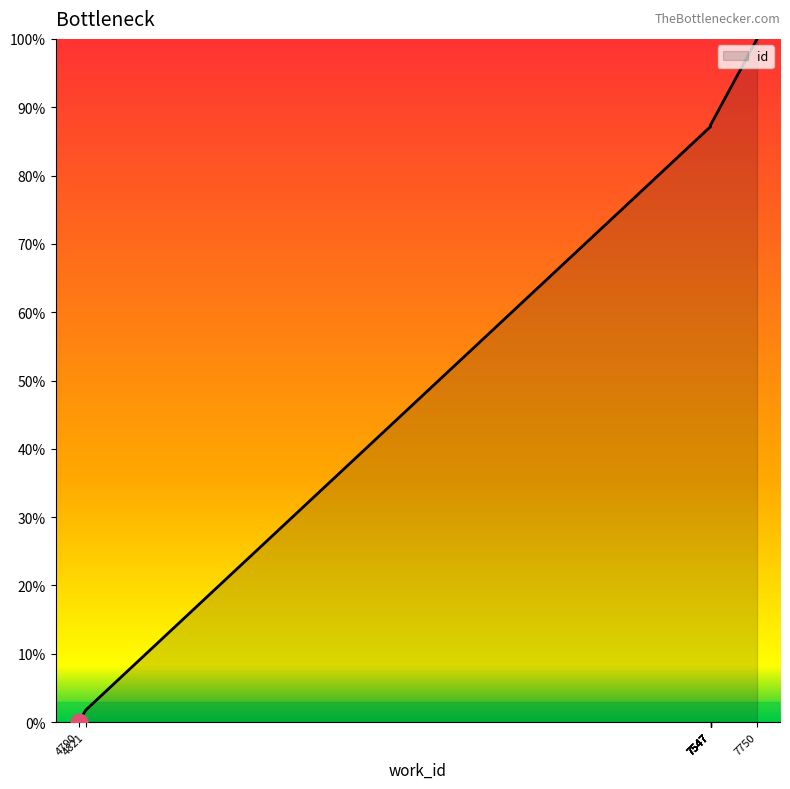

Reading left to right, list all the values displayed in this chart.

0.0	1.8	87.2	87.2	87.2	87.3	87.3	87.3	87.4	100.0